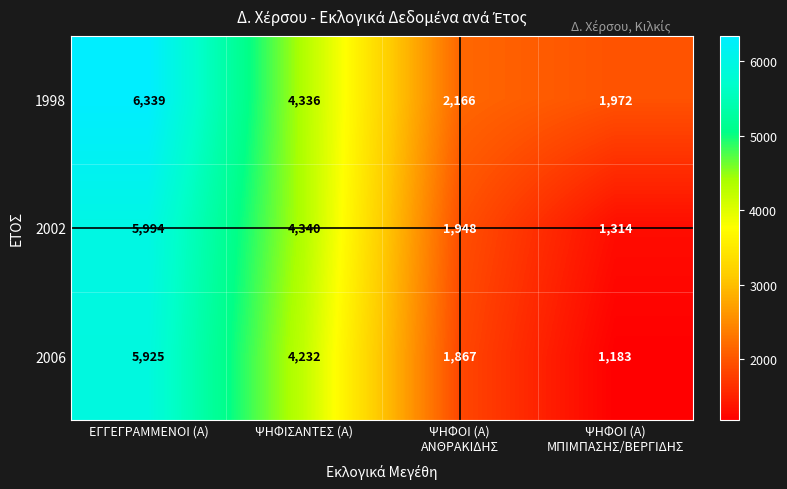

What is the maximum value shown in the chart?

6339